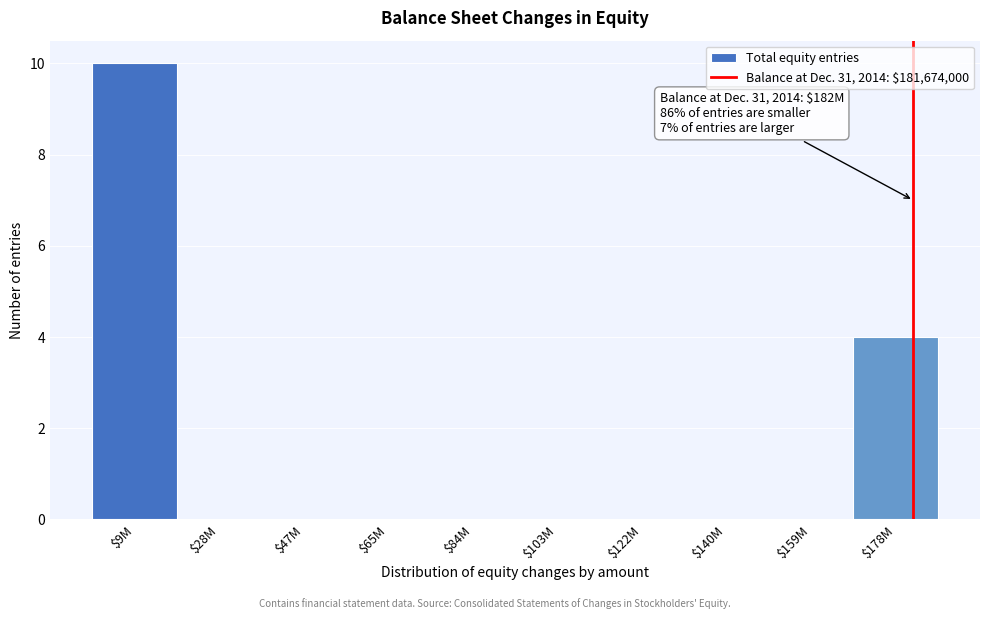

What is the greatest value displayed?

10